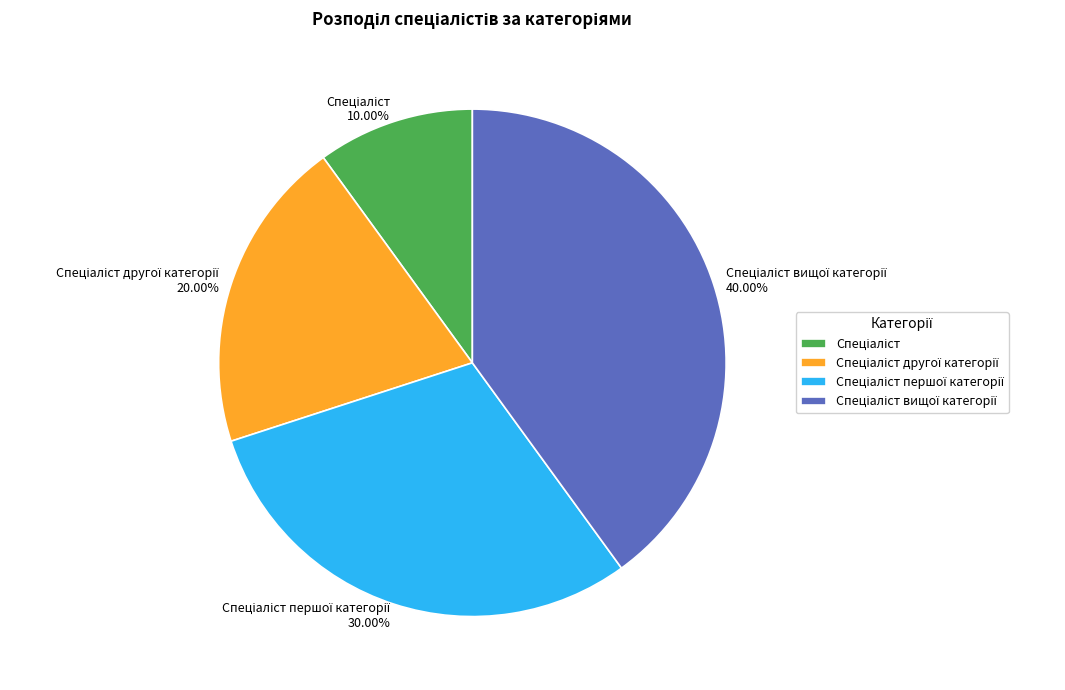

To the nearest percent, what is the average slice percentage?

25%